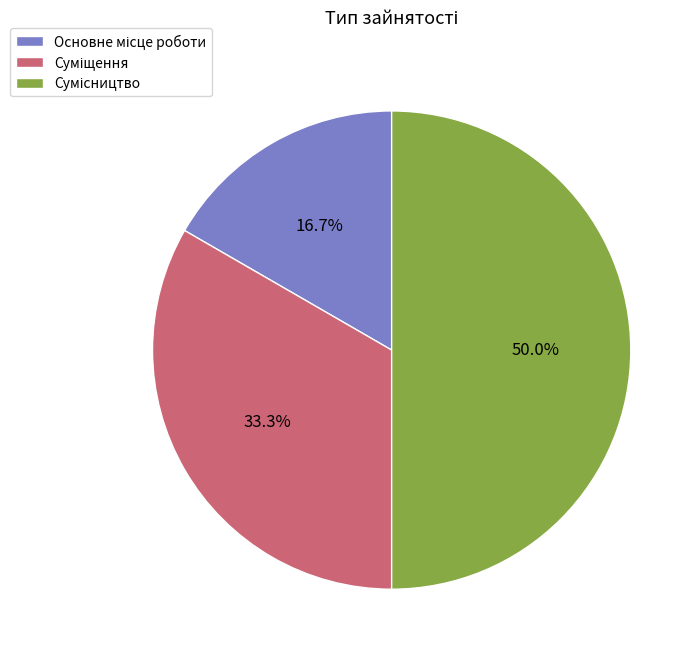

How many slices are in this pie chart?

3